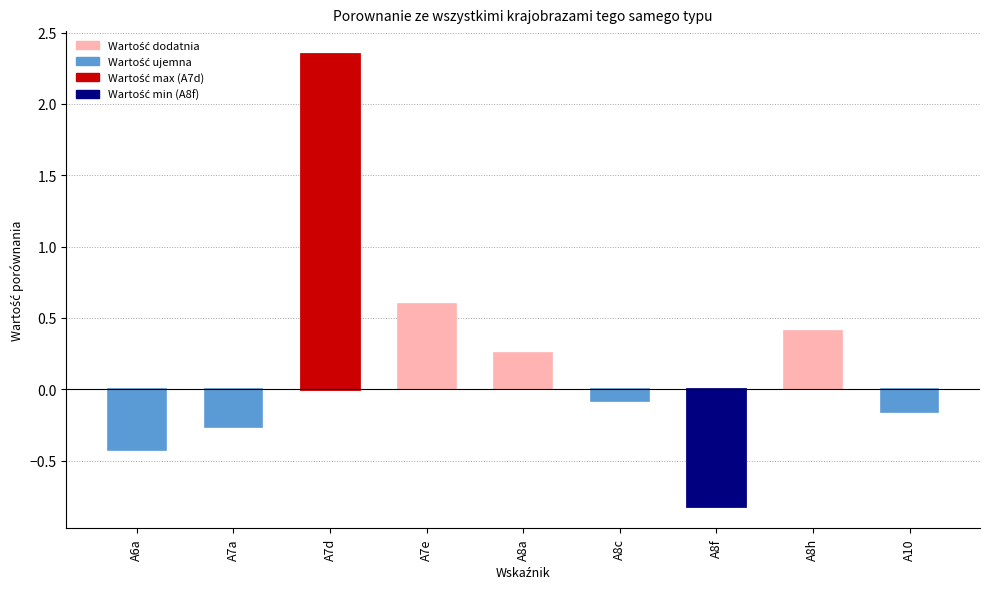

How many series are shown in this chart?

1